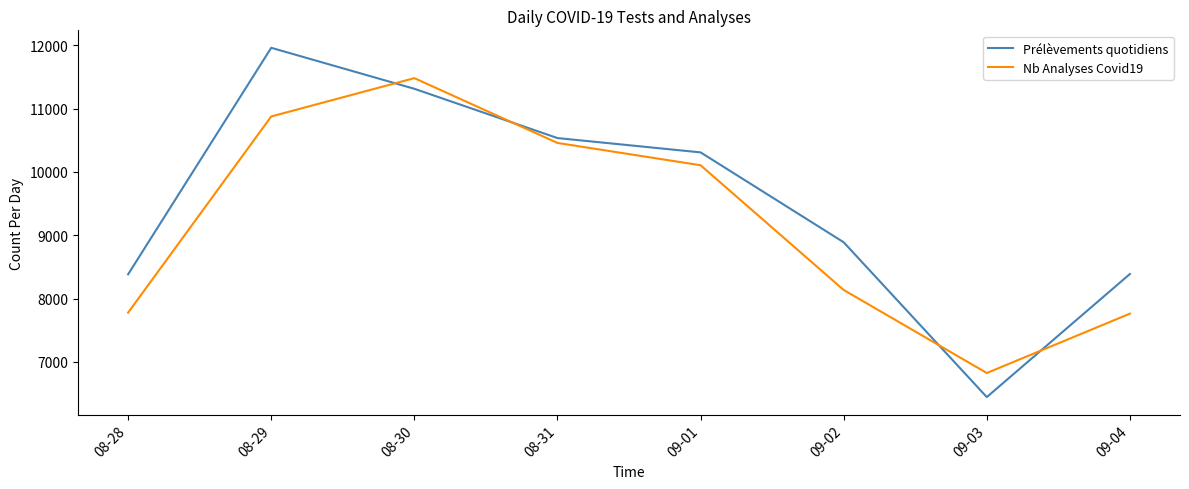

Count the number of data series in this chart.

2